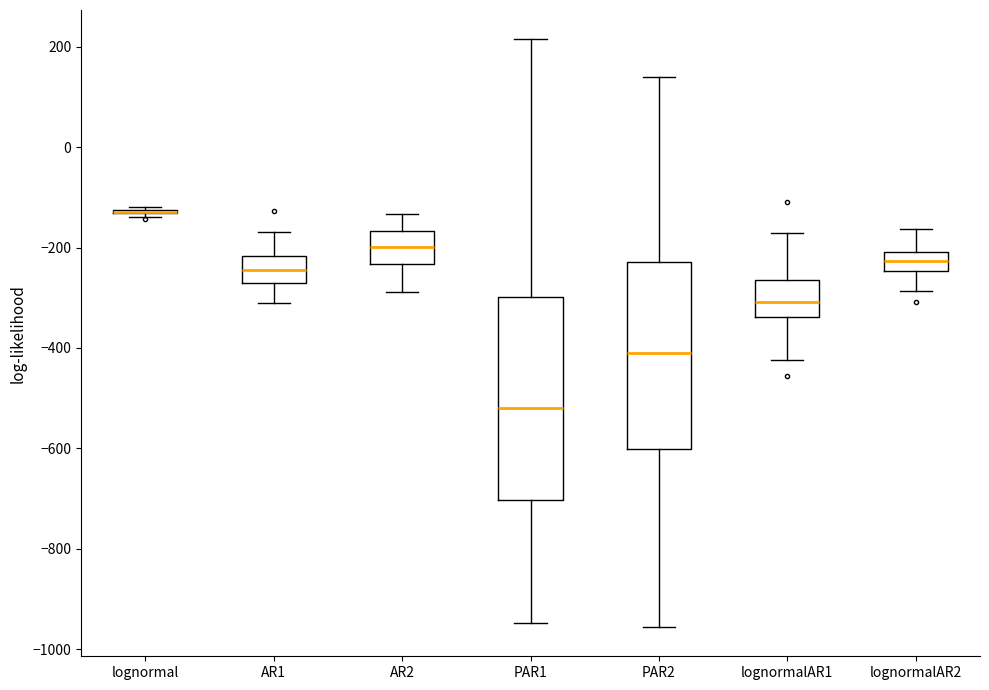

Where does the median line of the box for PAR1 sit on the y-axis? The values are not printed on the chart, so give them approximately, as read against the axis.

-520